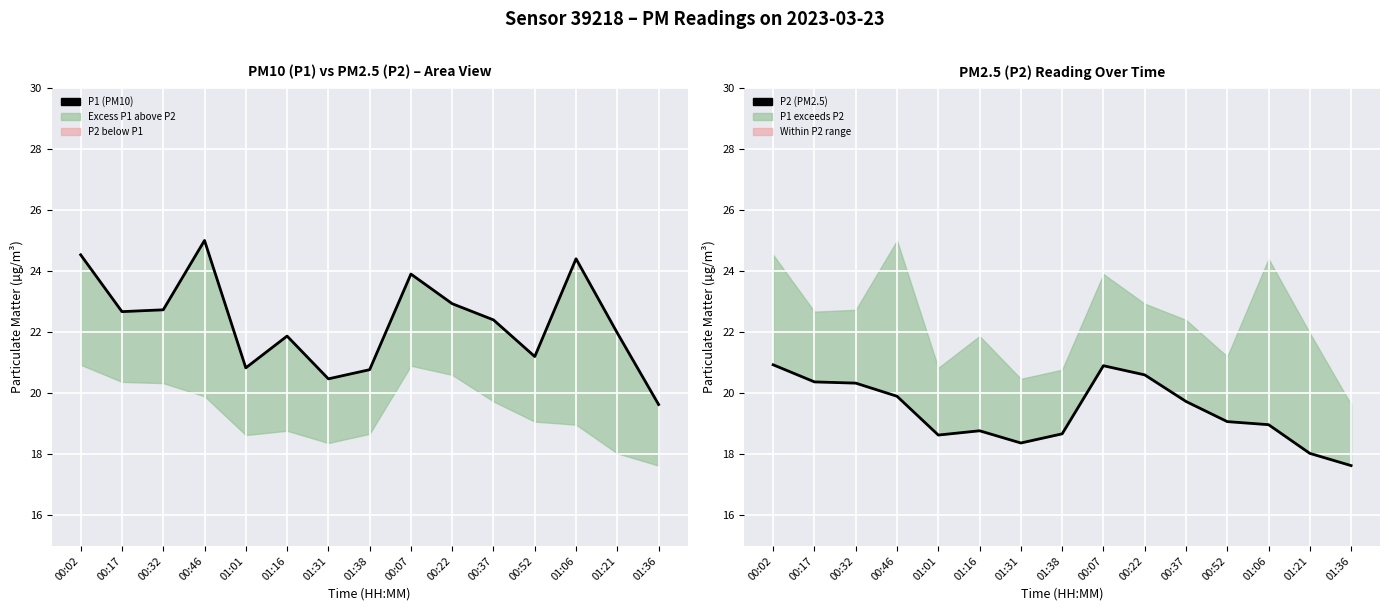

How many interior local peaks does the P2 (PM2.5) series have?

2